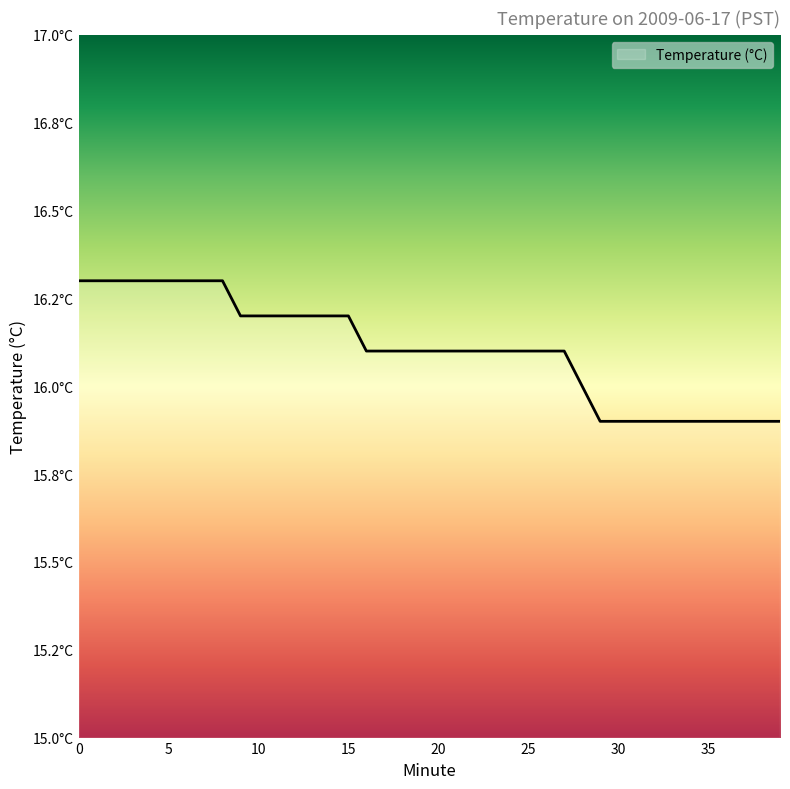

Reading right to left, what are all the values shown in this chart?

15.9	15.9	15.9	15.9	15.9	15.9	15.9	15.9	15.9	15.9	15.9	16.0	16.1	16.1	16.1	16.1	16.1	16.1	16.1	16.1	16.1	16.1	16.1	16.1	16.2	16.2	16.2	16.2	16.2	16.2	16.2	16.3	16.3	16.3	16.3	16.3	16.3	16.3	16.3	16.3